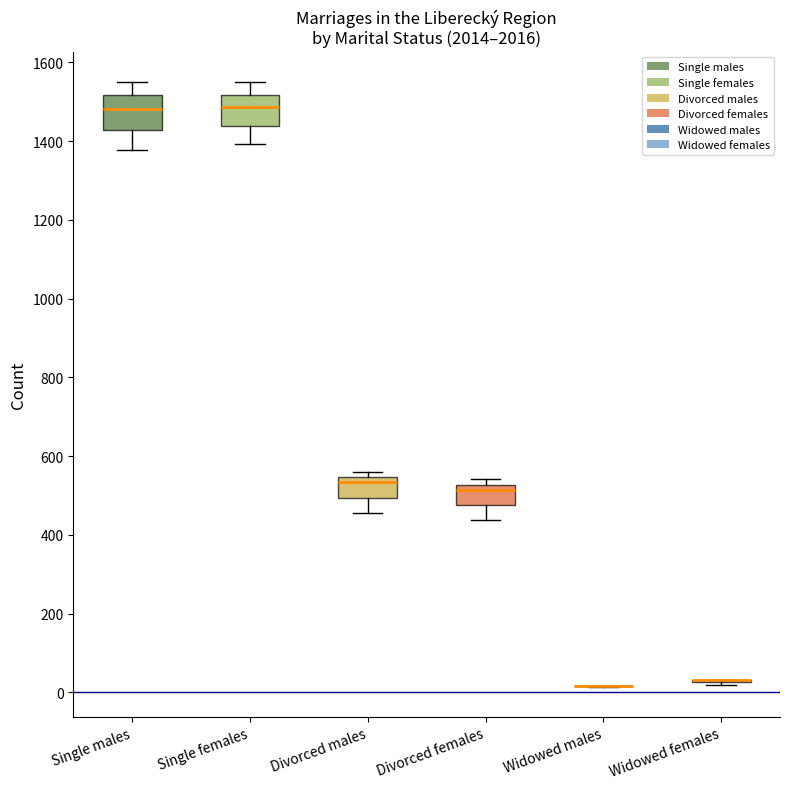

Reading left to right, read every box against the y-axis: the position of its median line, the range the box covers, and the ends of its whiskers. The values are not printed on the chart, so give them approximately, as read against the axis.

Single males: median 1480, box 1420 to 1520, whiskers 1380 to 1560
Single females: median 1480, box 1440 to 1520, whiskers 1400 to 1560
Divorced males: median 540 (just below the box's upper edge), box 500 to 540, whiskers 460 to 560
Divorced females: median 520 (just below the box's upper edge), box 480 to 520, whiskers 440 to 540
Widowed males: box collapsed to a line at 20, whiskers 20 to 20
Widowed females: box collapsed to a line at 40, whiskers 20 to 40